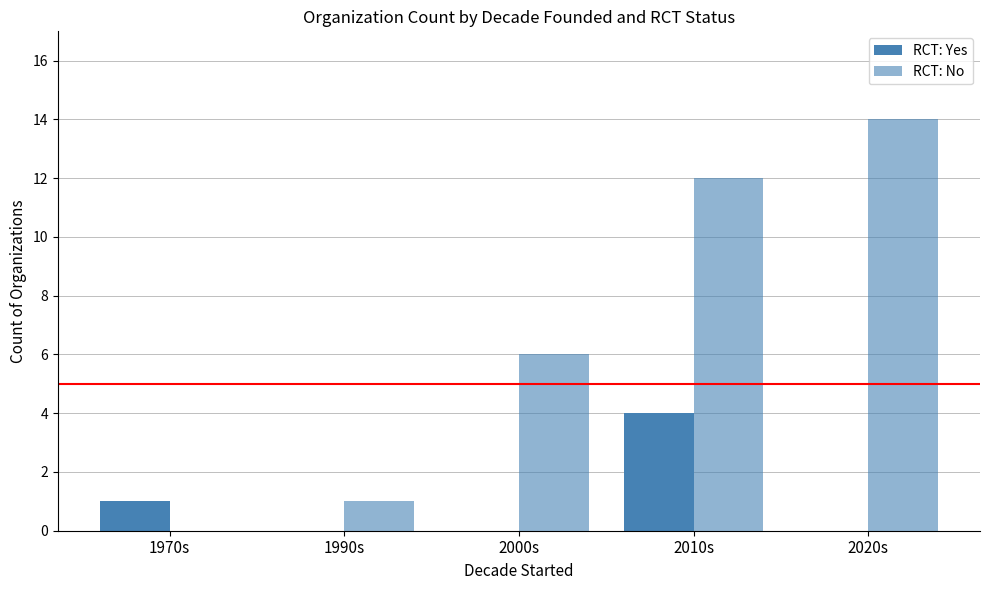

At how many categories does at least one series exceed 5?

3